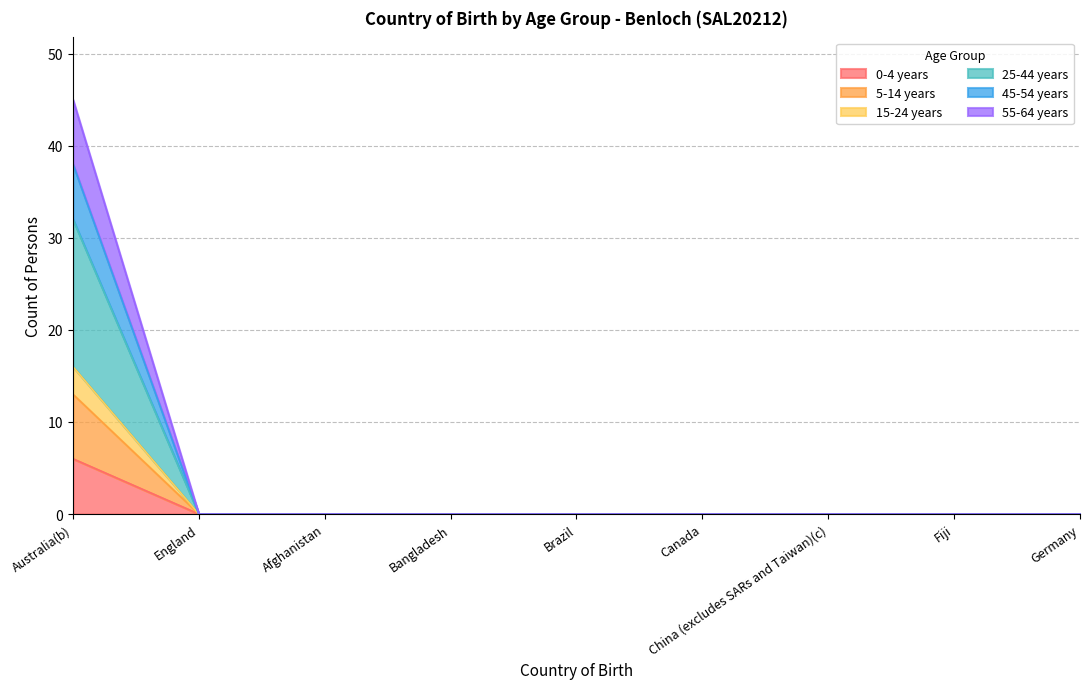

True or false: 25-44 years and 5-14 years intersect in this chart.

False